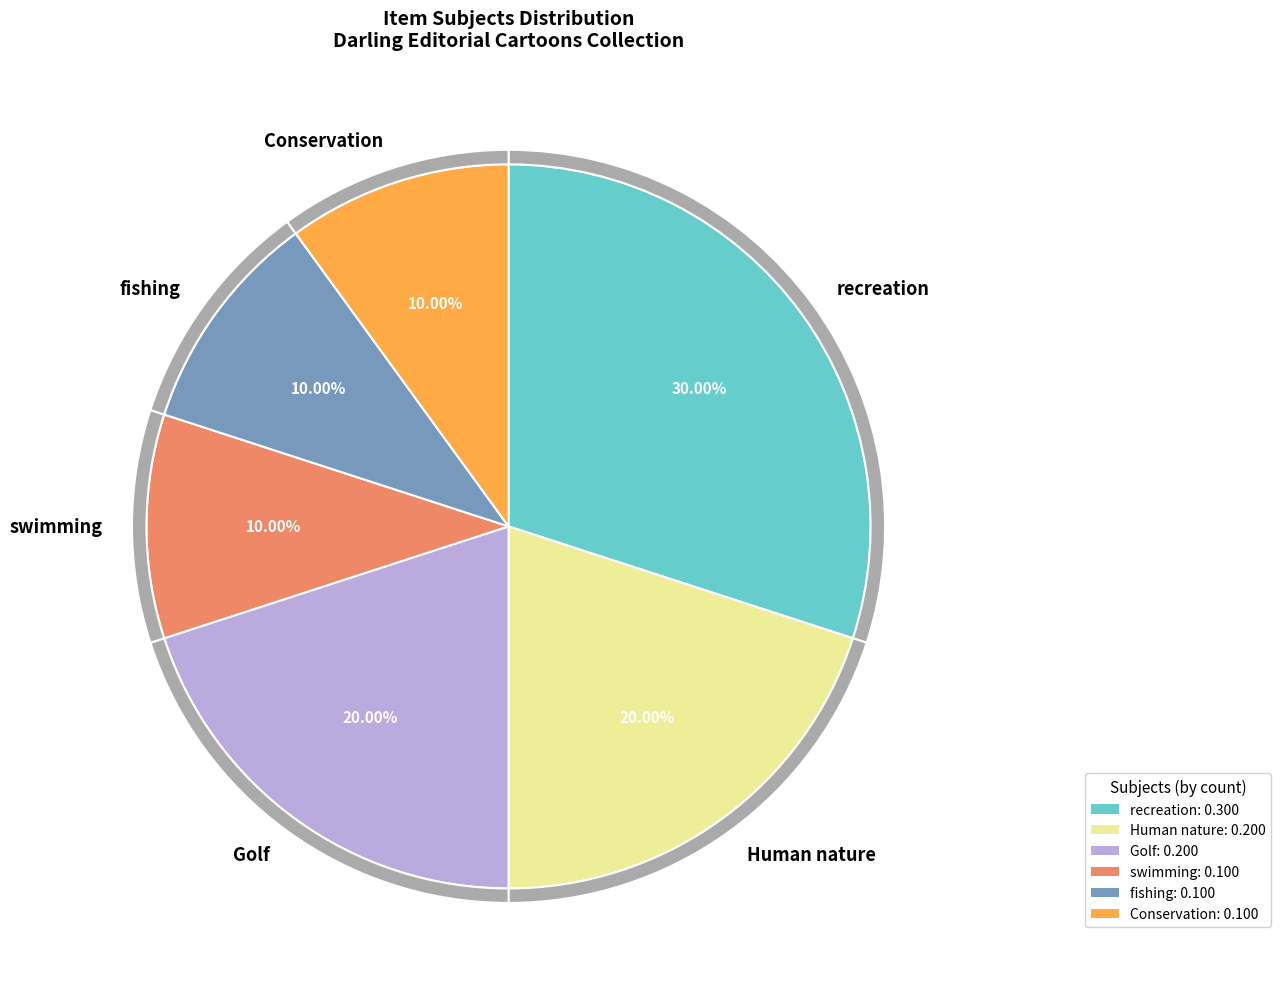

What is the smallest slice in the pie chart?

swimming